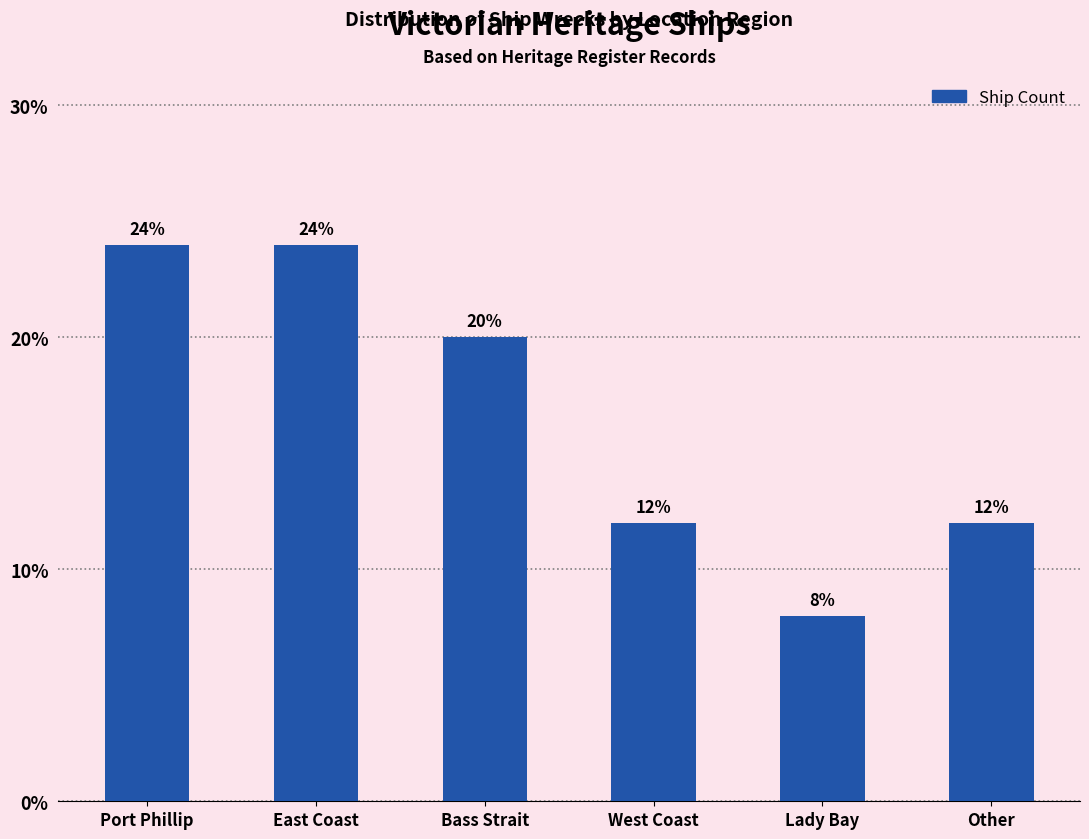

Reading left to right, extract all data points from this chart.

Port Phillip=24	East Coast=24	Bass Strait=20	West Coast=12	Lady Bay=8	Other=12